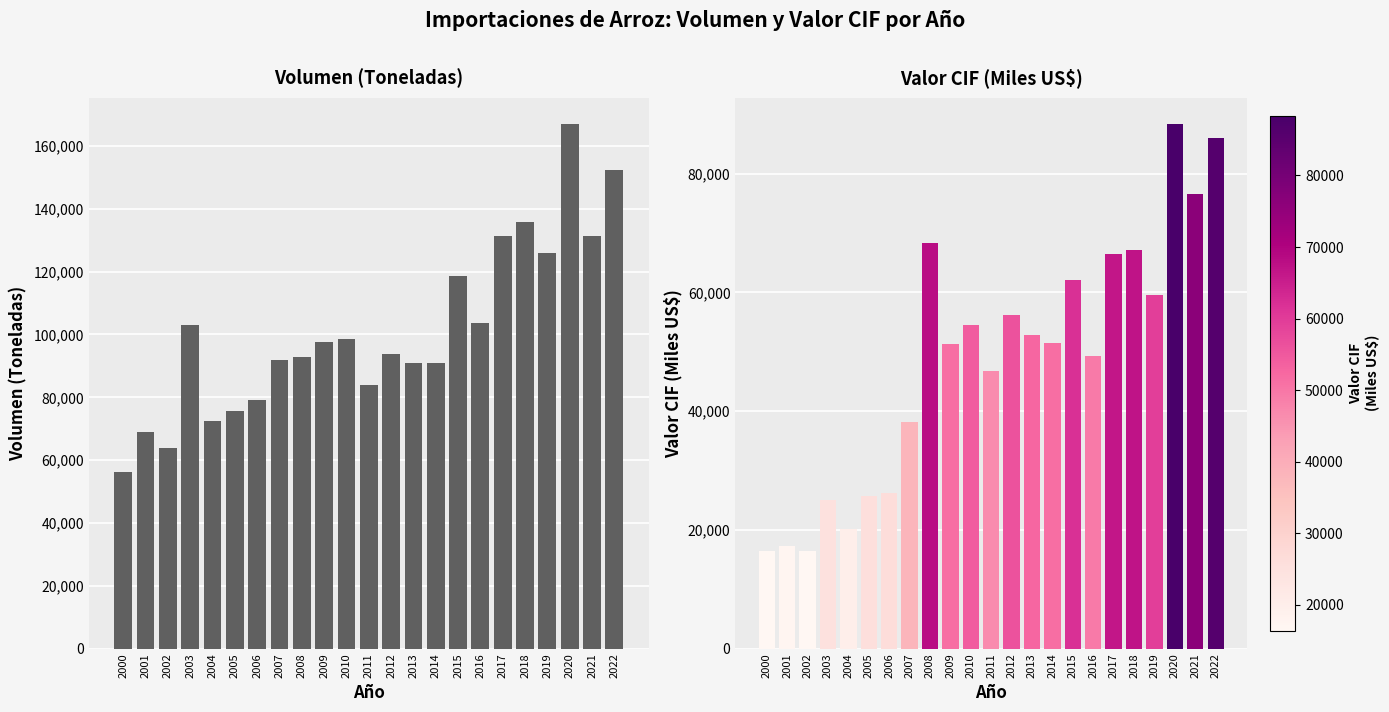

Is it true that Volumen (Toneladas) equals 68794.1 at 2010?

False